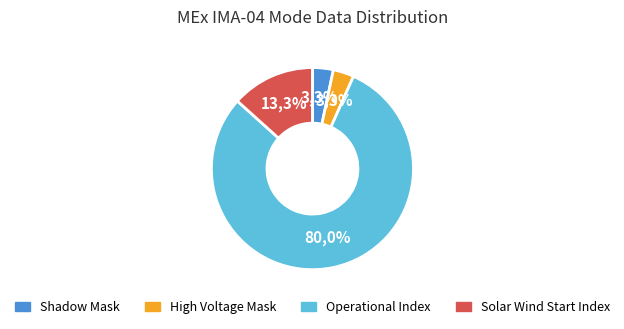

What is the ratio of the value at High Voltage Mask to the value at Shadow Mask?

1.0